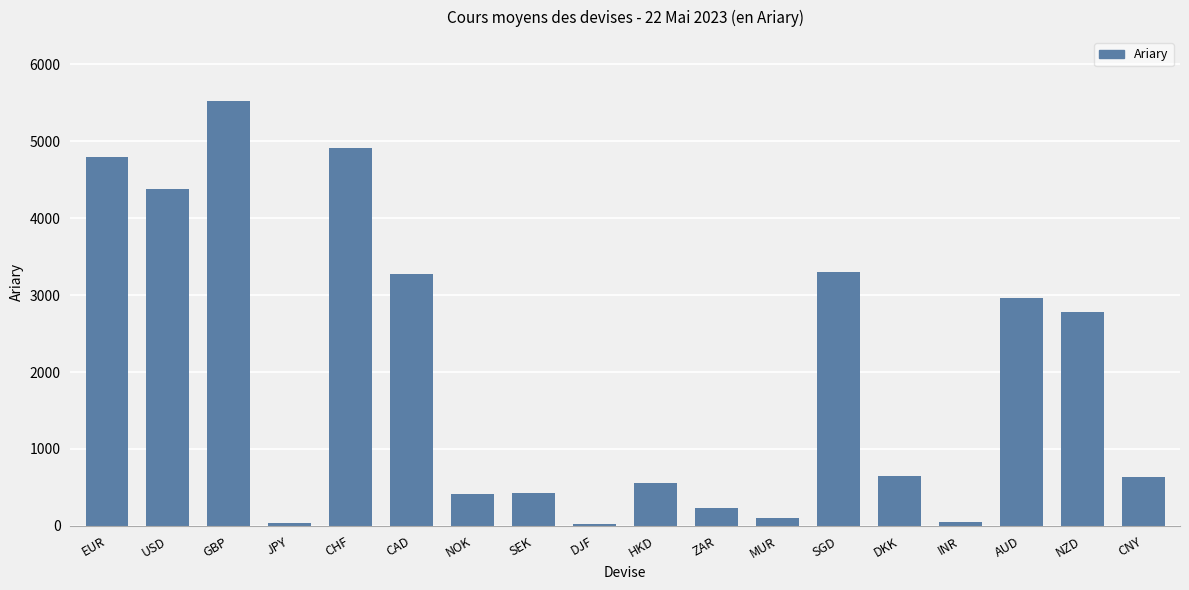

What is the minimum value shown in the chart?

24.6